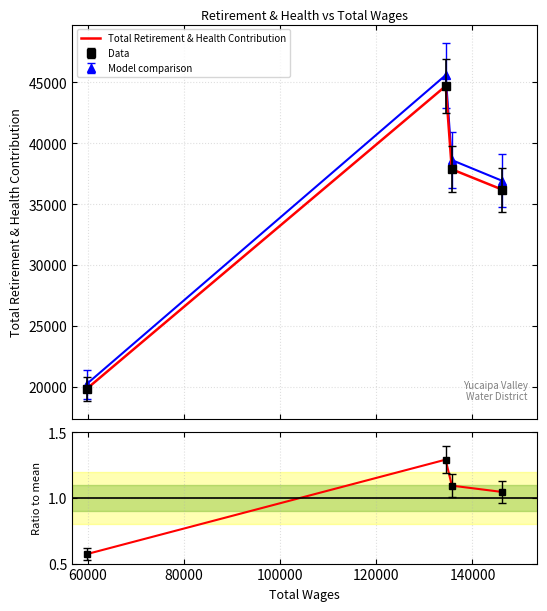

The value at 80000 is 25039. True or false?

False